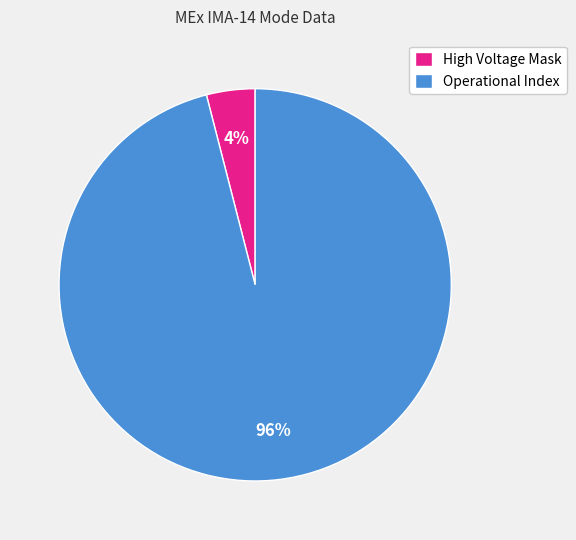

To the nearest percent, what portion does Operational Index represent?

96%